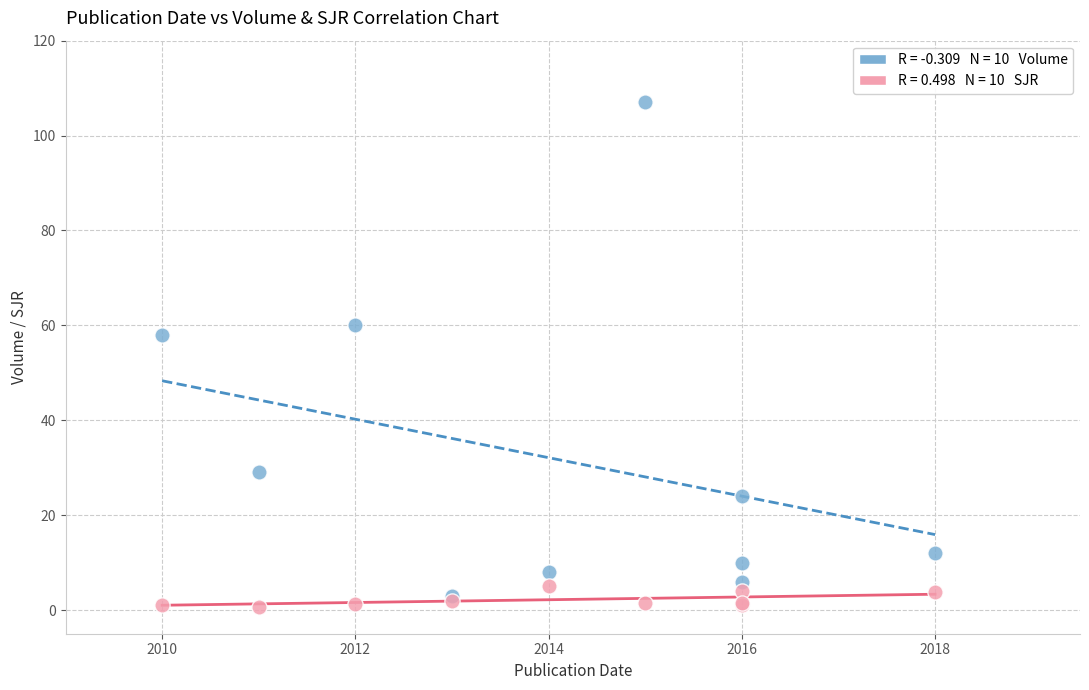

Across all series, what Y value is closest to 53?

58.0